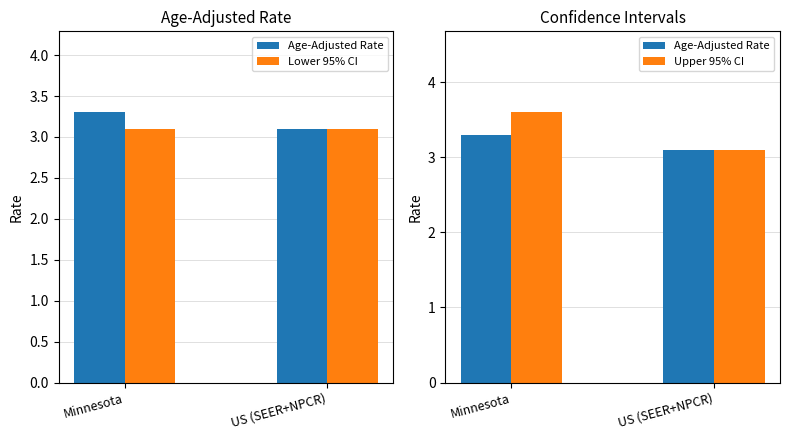

The value of Lower 95% CI at US (SEER+NPCR) is 3.1. True or false?

True